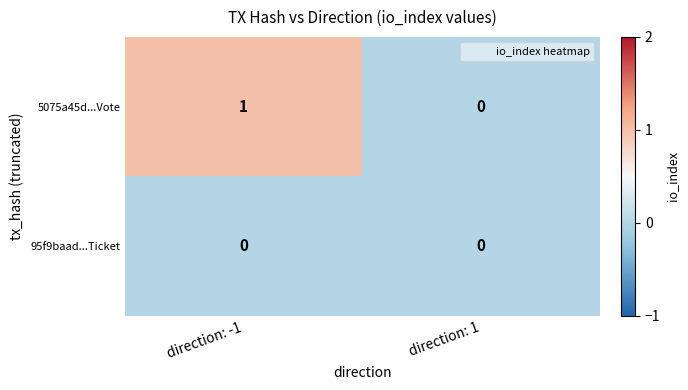

Which series has the largest total across all categories?

5075a45d...Vote